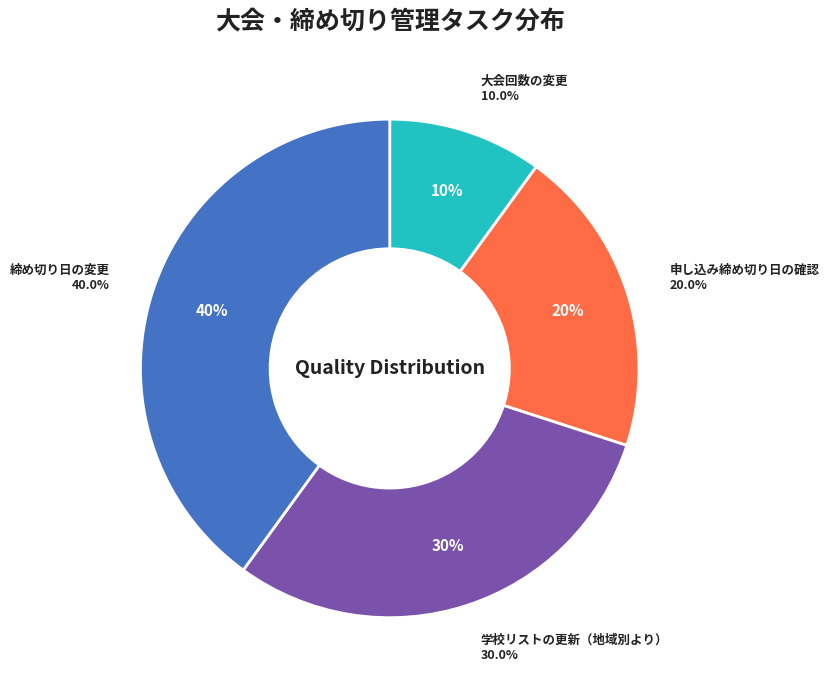

Which category has the smallest portion of the pie?

大会回数の変更